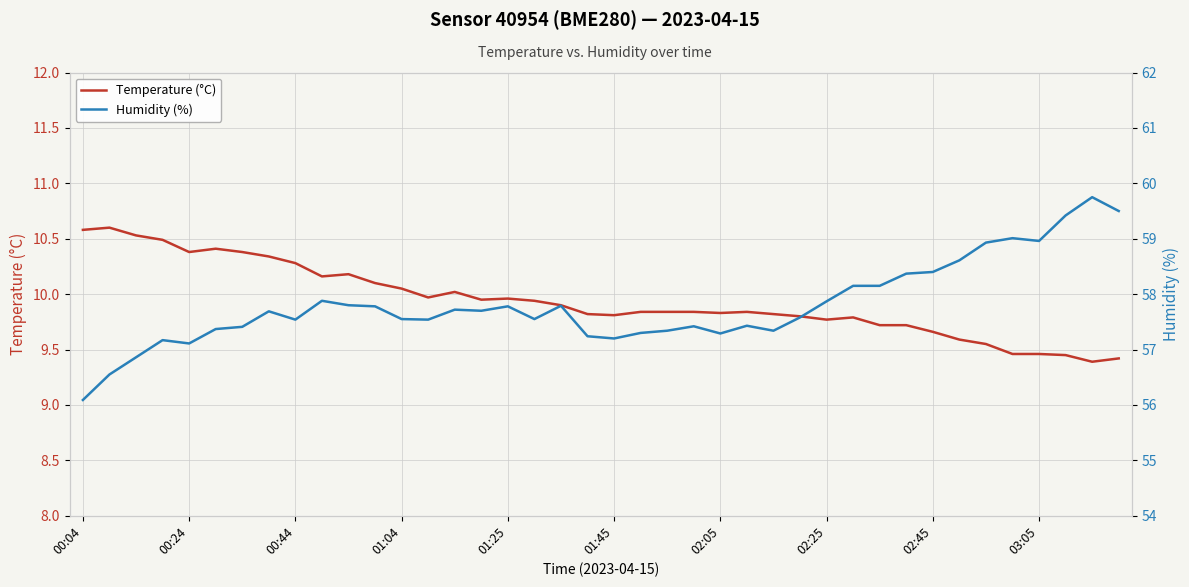

True or false: Temperature (°C) and Humidity (%) cross at least once.

False